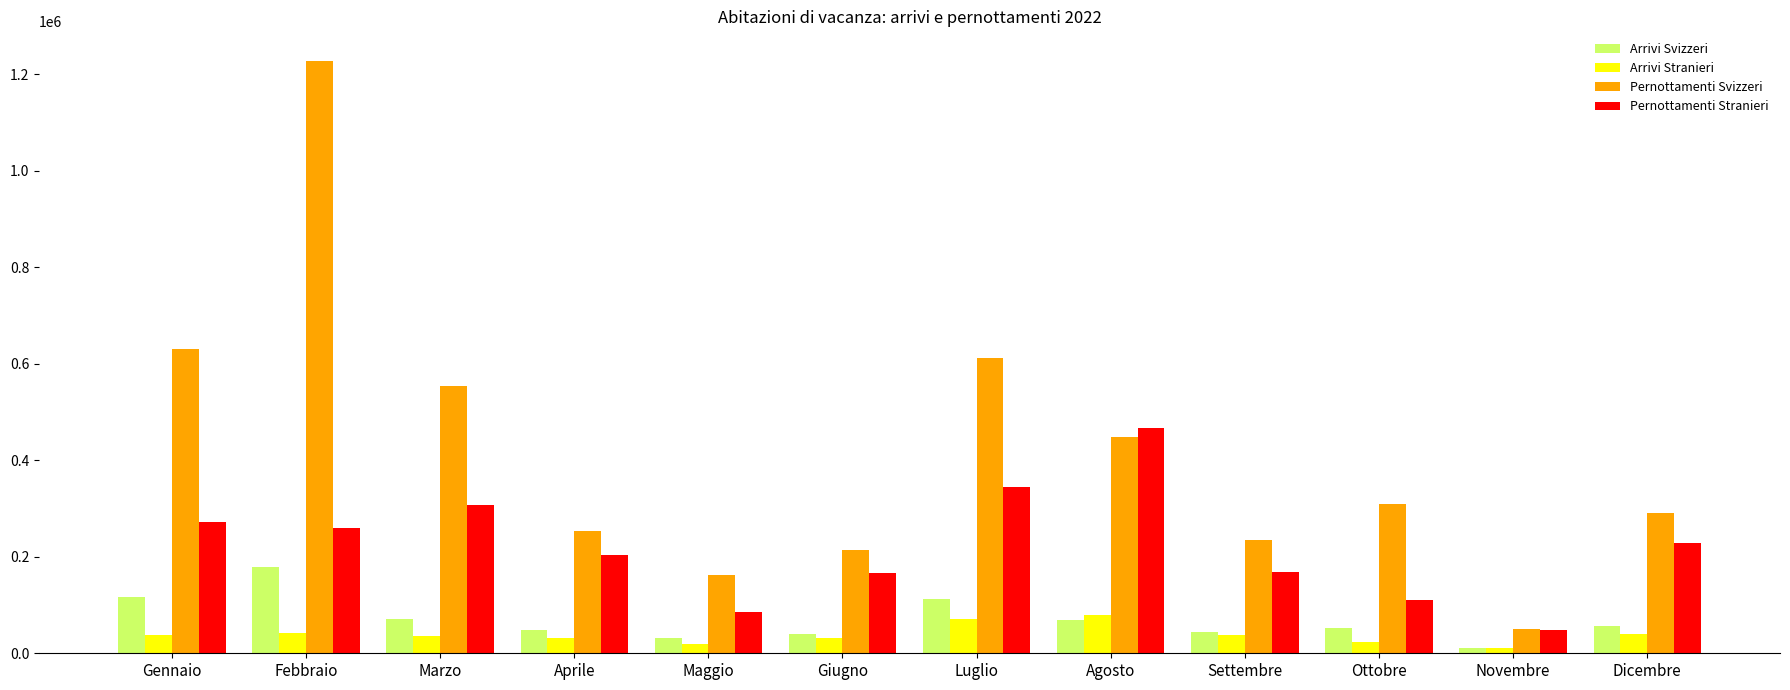

What is the minimum value shown in the chart?

10644.8